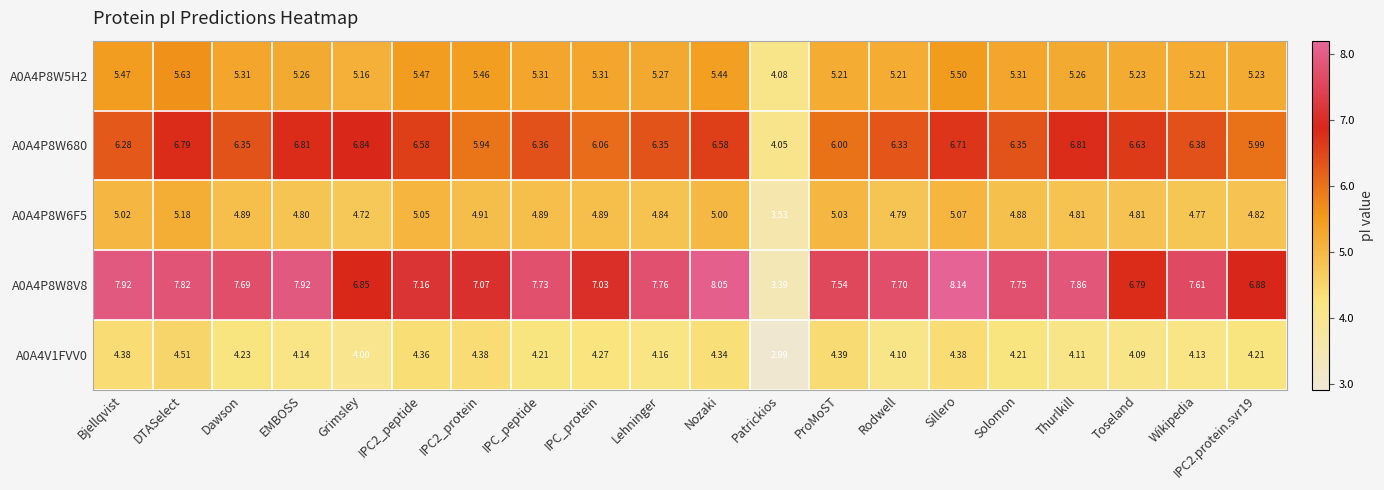

How many distinct data groups are displayed?

5